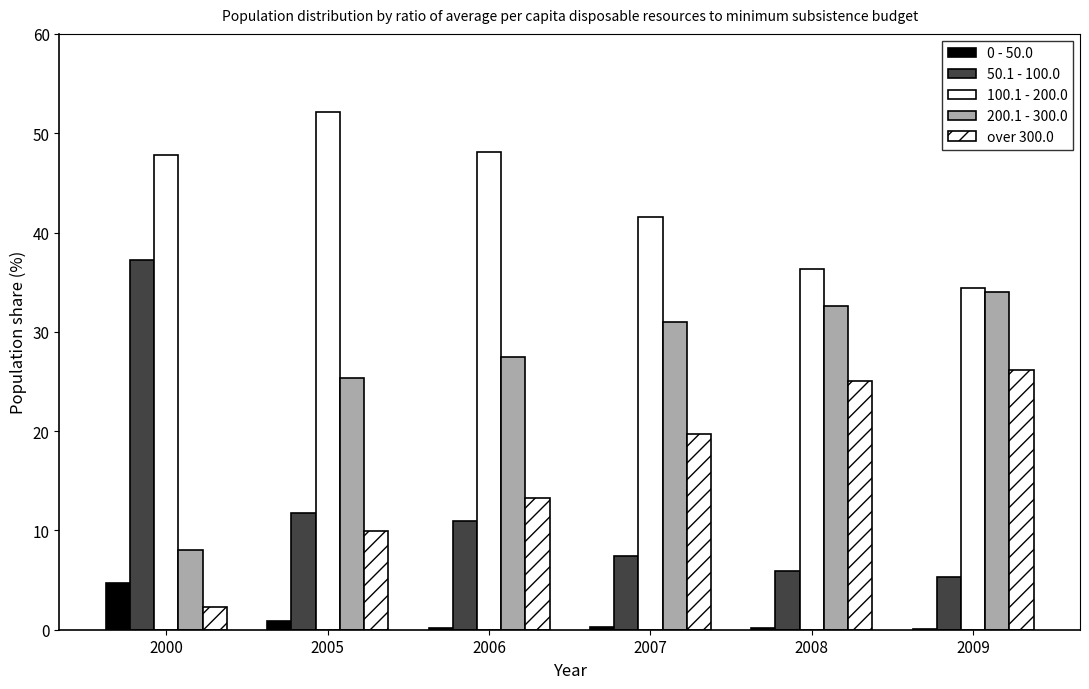

Is it true that 50.1 - 100.0 equals 5.9 at 2008?

True